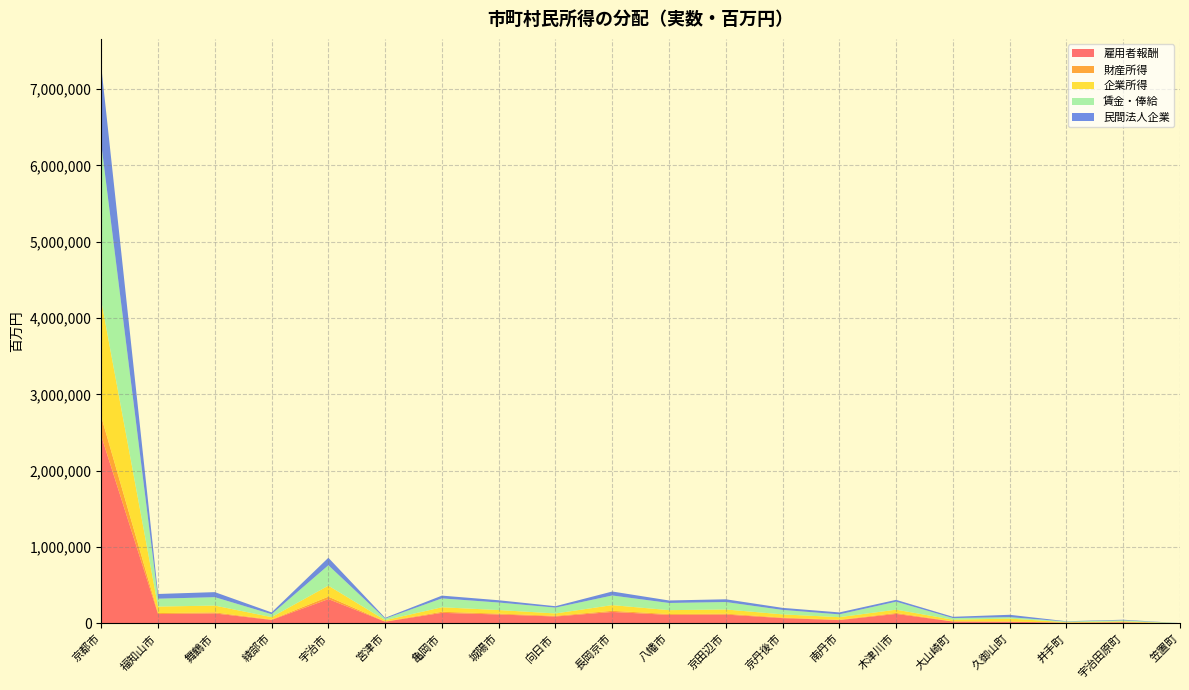

Reading right to left, list all the values displayed in this chart.

雇用者報酬: 笠置町=1746	宇治田原町=15270	井手町=10442	久御山町=22730	大山崎町=25577	木津川市=124990	南丹市=44188	京丹後市=69916	京田辺市=116508	八幡市=112573	長岡京市=150856	向日市=91390	城陽市=117698	亀岡市=139122	宮津市=23636	宇治市=319172	綾部市=46296	舞鶴市=131617	福知山市=123440	京都市=2455156
財産所得: 笠置町=176	宇治田原町=1597	井手町=1146	久御山町=2692	大山崎町=2609	木津川市=12565	南丹市=4508	京丹後市=7306	京田辺市=11997	八幡市=11466	長岡京市=15123	向日市=9133	城陽市=11542	亀岡市=14142	宮津市=2589	宇治市=32269	綾部市=4862	舞鶴市=13552	福知山市=12896	京都市=251978
企業所得: 笠置町=959	宇治田原町=11336	井手町=5403	久御山町=38563	大山崎町=21122	木津川市=43328	南丹市=33875	京丹後市=41996	京田辺市=55048	八幡市=50546	長岡京市=74426	向日市=30858	城陽市=46750	亀岡市=58957	宮津市=17040	宇治市=144098	綾部市=31806	舞鶴市=89348	福知山市=85011	京都市=1517761
賃金・俸給: 笠置町=1459	宇治田原町=12762	井手町=8726	久御山町=18997	大山崎町=21376	木津川市=104459	南丹市=36929	京丹後市=58431	京田辺市=97370	八幡市=94082	長岡京市=126076	向日市=76378	城陽市=98364	亀岡市=116270	宮津市=19753	宇治市=266744	綾部市=38691	舞鶴市=109997	福知山市=103164	京都市=2051864
民間法人企業: 笠置町=572	宇治田原町=8194	井手町=3497	久御山町=30804	大山崎町=16949	木津川市=24077	南丹市=25430	京丹後市=26831	京田辺市=36076	八幡市=32511	長岡京市=52331	向日市=18498	城陽市=29862	亀岡市=36376	宮津市=10916	宇治市=98285	綾部市=23062	舞鶴市=65997	福知山市=61797	京都市=1015171